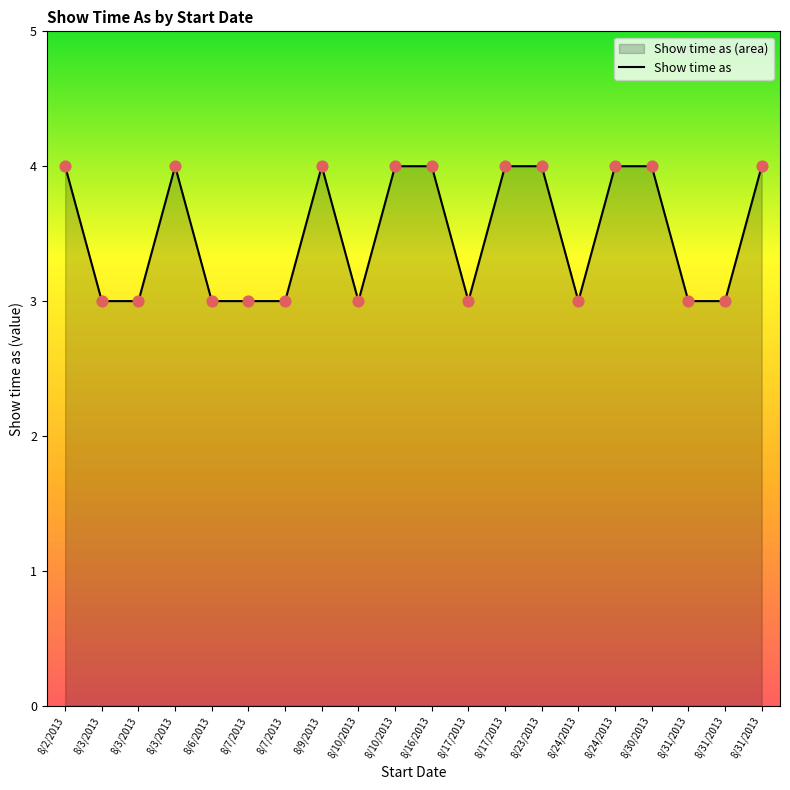

What is the ratio of the value at 8/17/2013 to the value at 8/31/2013?

1.0